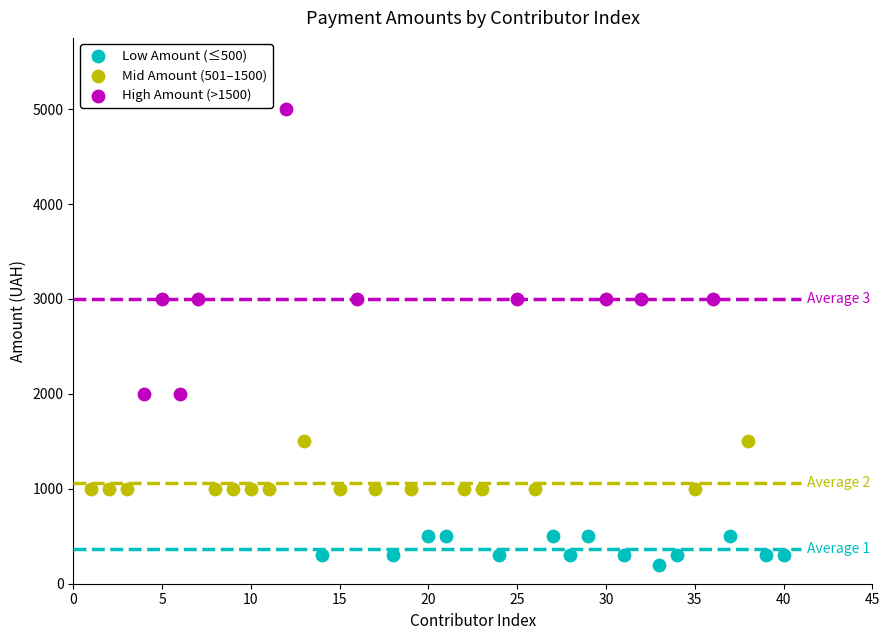

Which series contains the highest Y value?

High Amount (>1500)